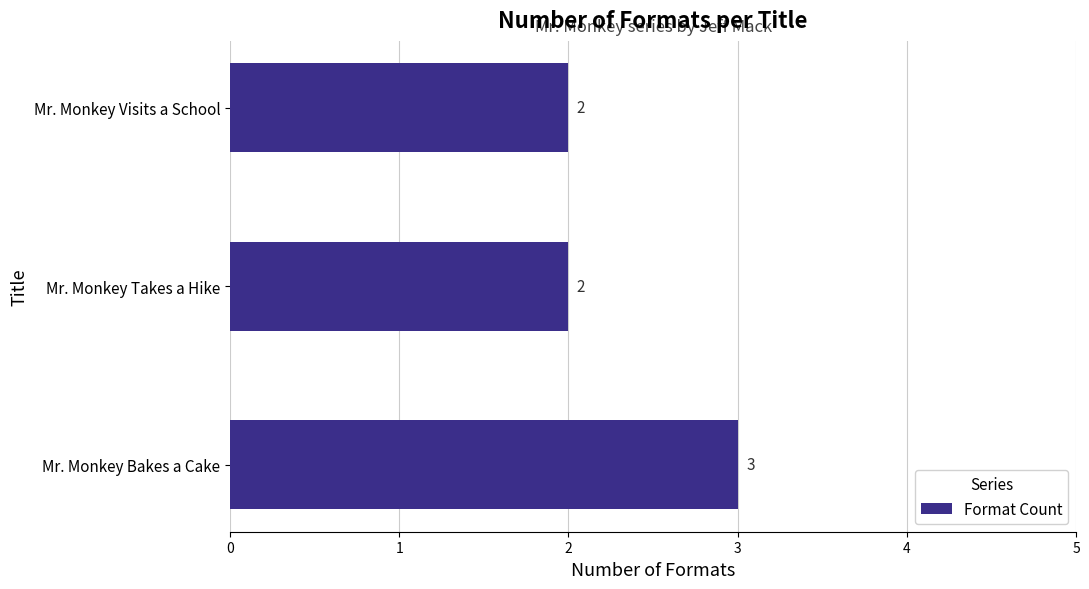

The value at Mr. Monkey Takes a Hike is 2. True or false?

True